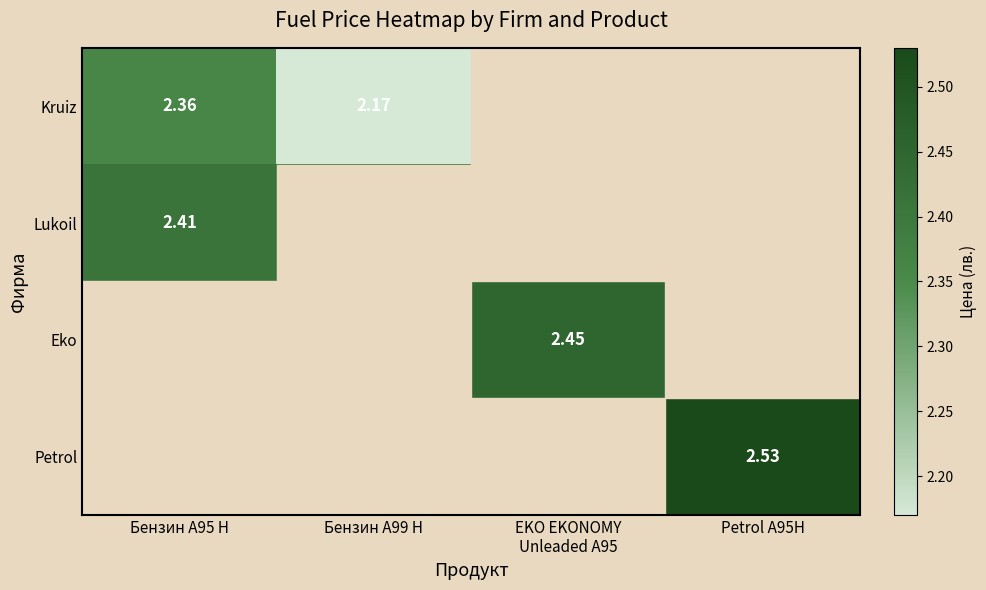

Is the value of Petrol at Petrol A95H greater than the value of Kruiz at Бензин А99 Н?

Yes